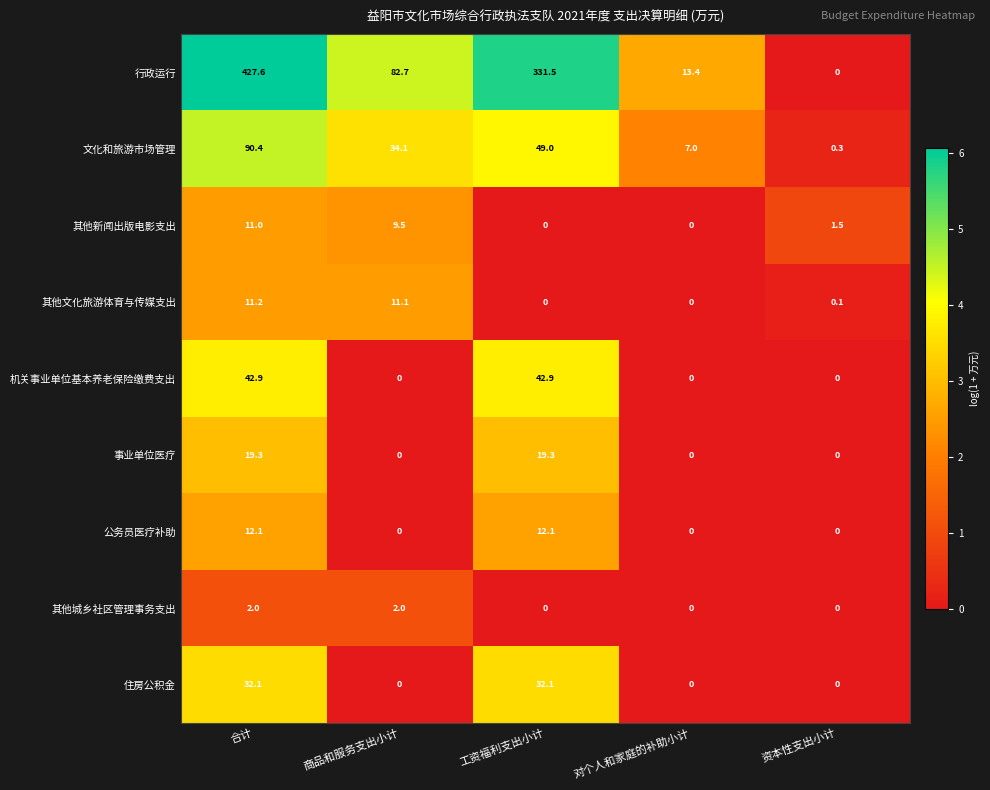

What is the greatest value displayed?

427.6